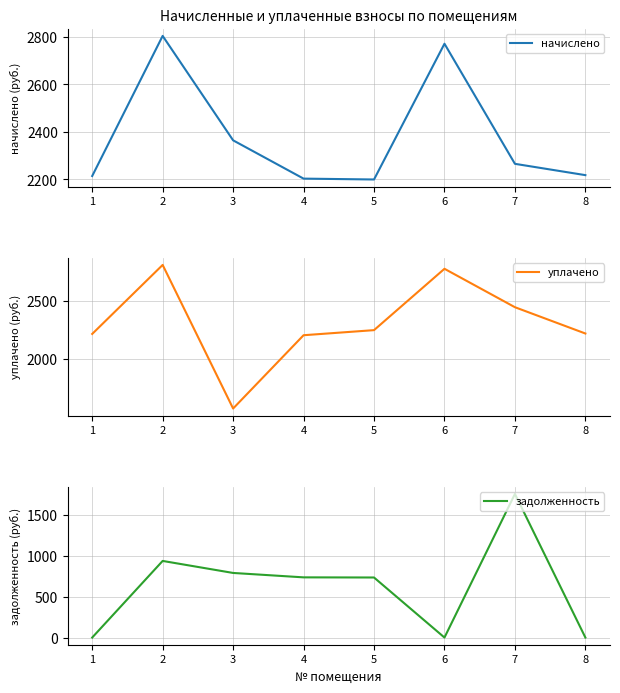

Which series has the largest total across all categories?

начислено